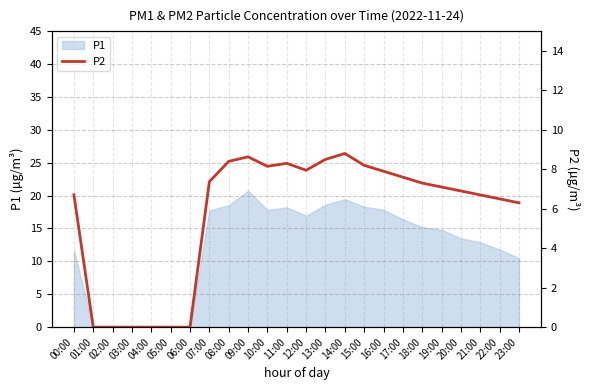

At which label is P1 closest to 10?

23:00